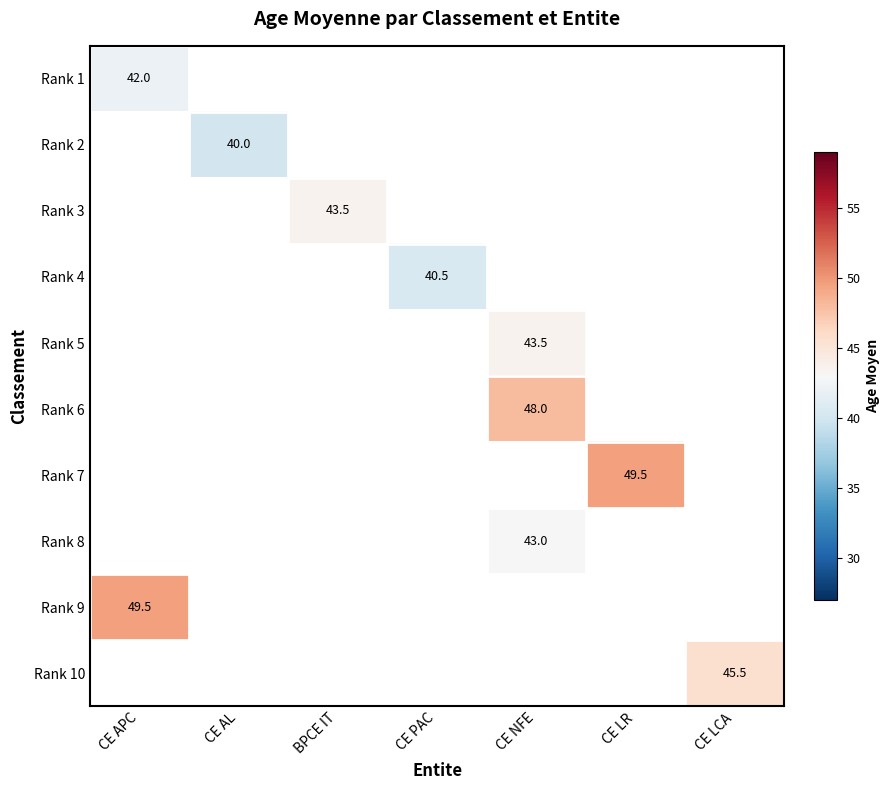

True or false: Rank 4 has a value of 40.5 at CE PAC.

True